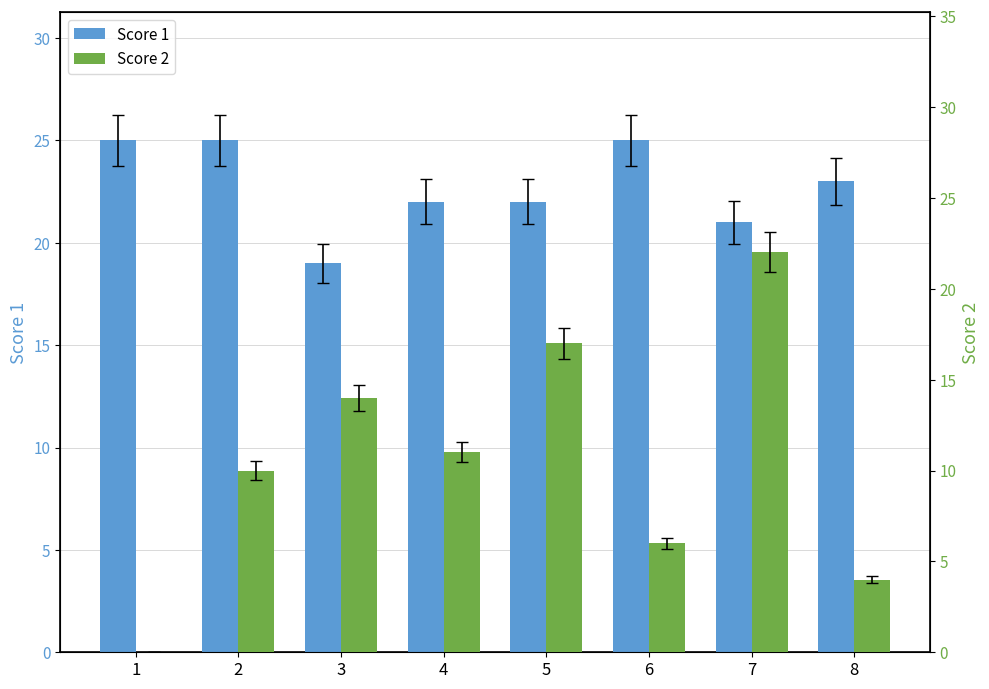

Which series has the largest total across all categories?

Score 1